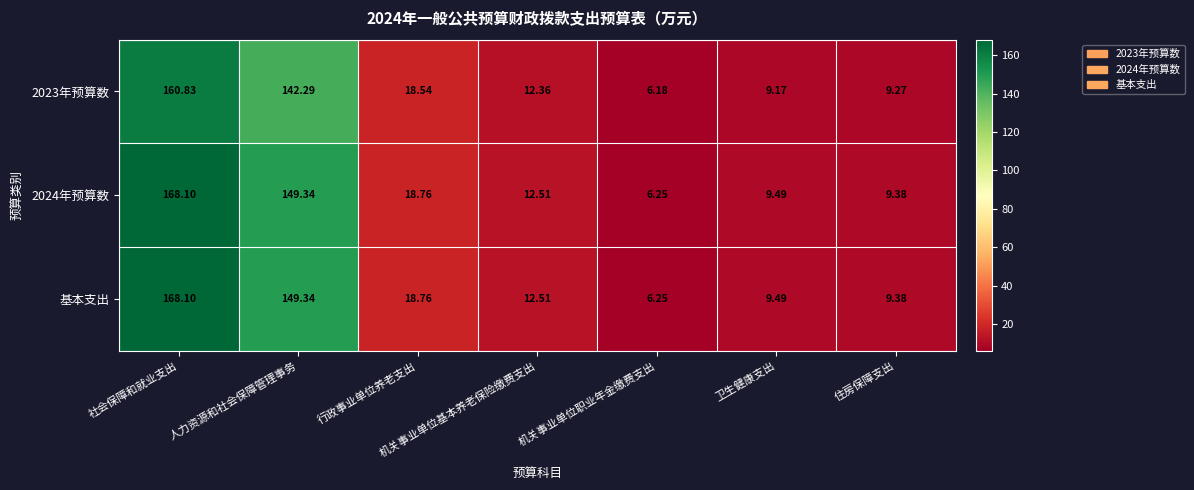

Which category has the lowest value in the 基本支出 series?

机关事业单位职业年金缴费支出